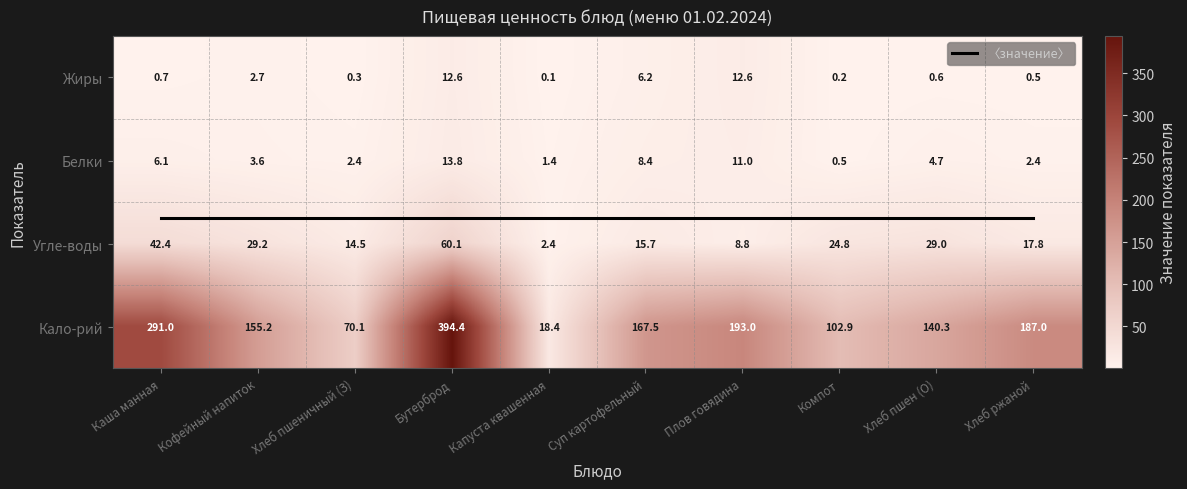

What value does the Кало-рий series have at Хлеб пшеничный (З)?

70.1